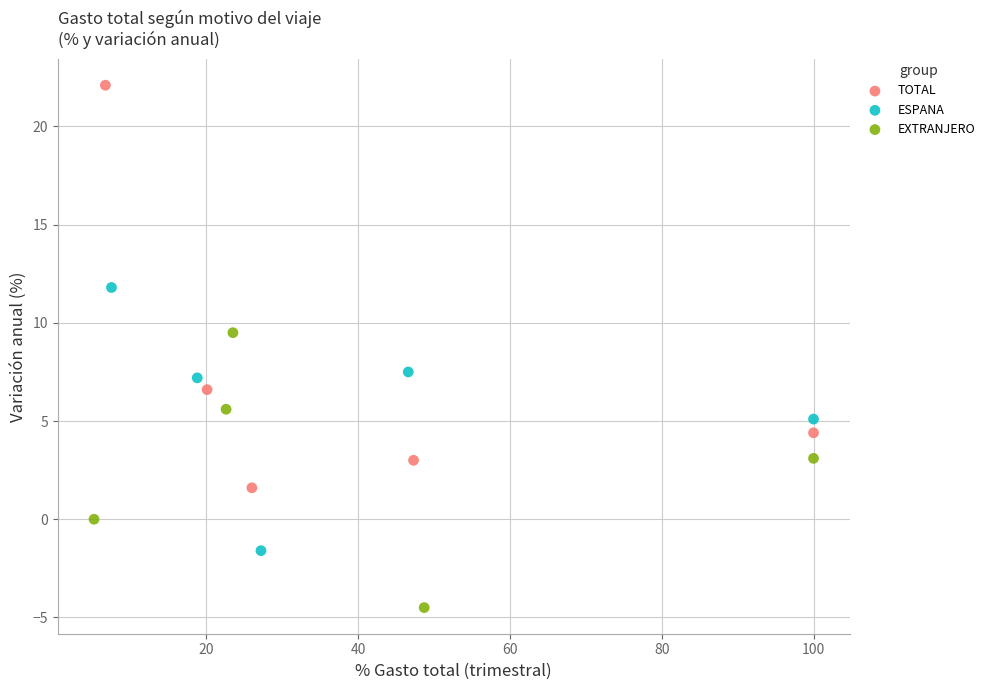

Which series has the largest Y range (max minus min)?

TOTAL